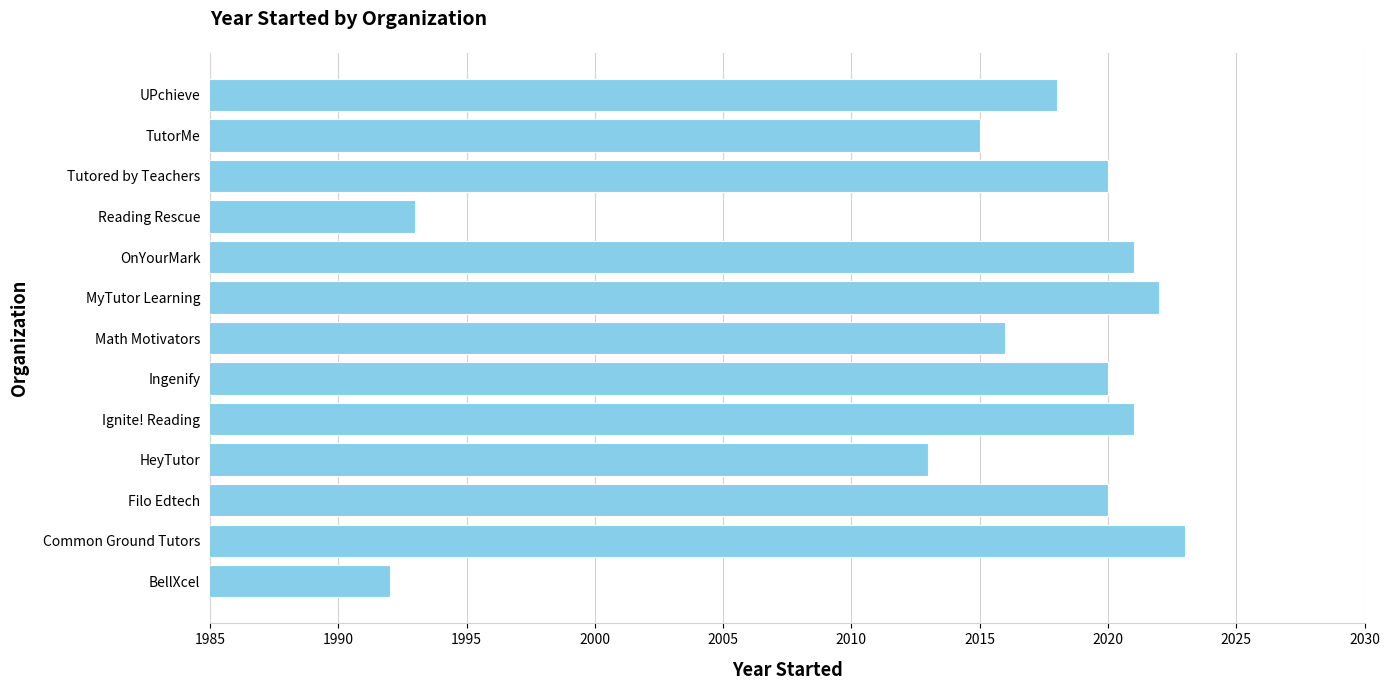

What value does the data have at Ignite! Reading?

2021